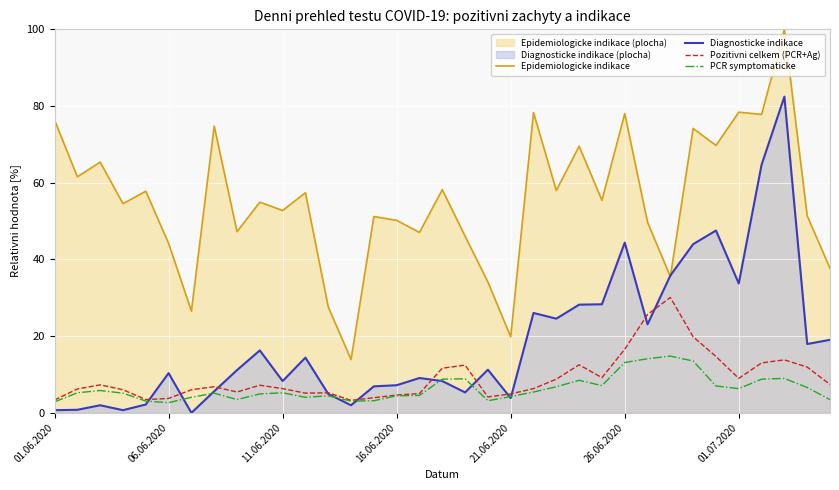

List the series in order of their peak value, lowest first.

PCR symptomaticke, Pozitivni celkem (PCR+Ag), Diagnosticke indikace, Epidemiologicke indikace